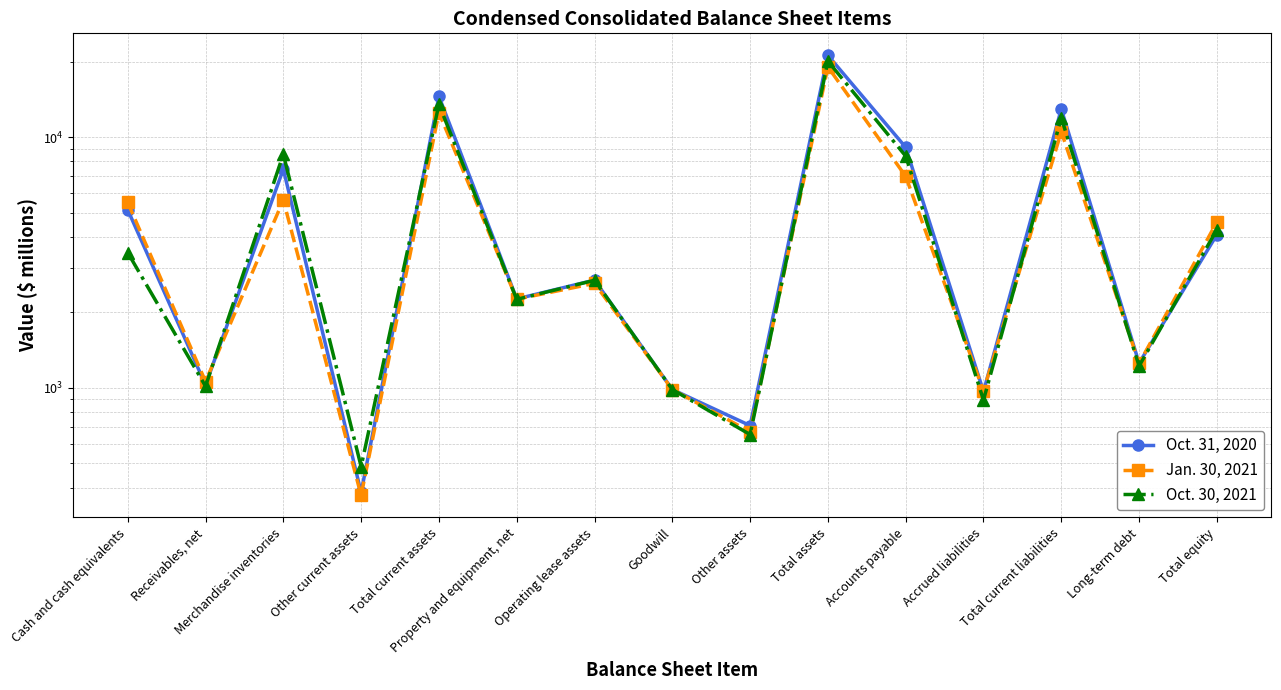

What is the sum of the Oct. 30, 2021 values at Merchandise inventories and Long-term debt?

9776